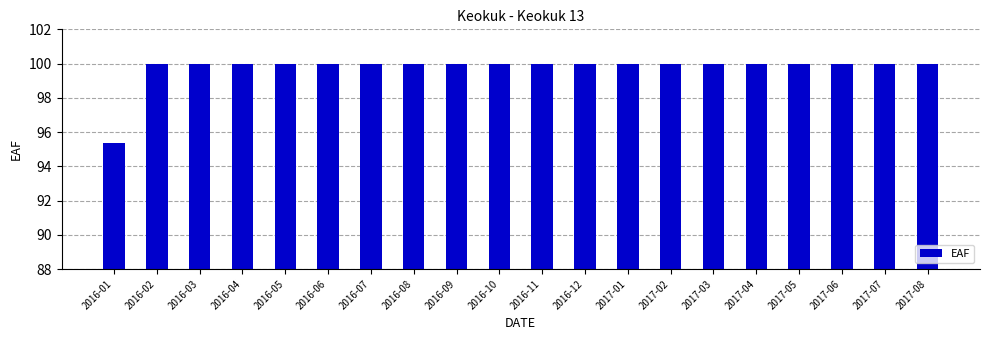

What is the greatest value displayed?

100.0